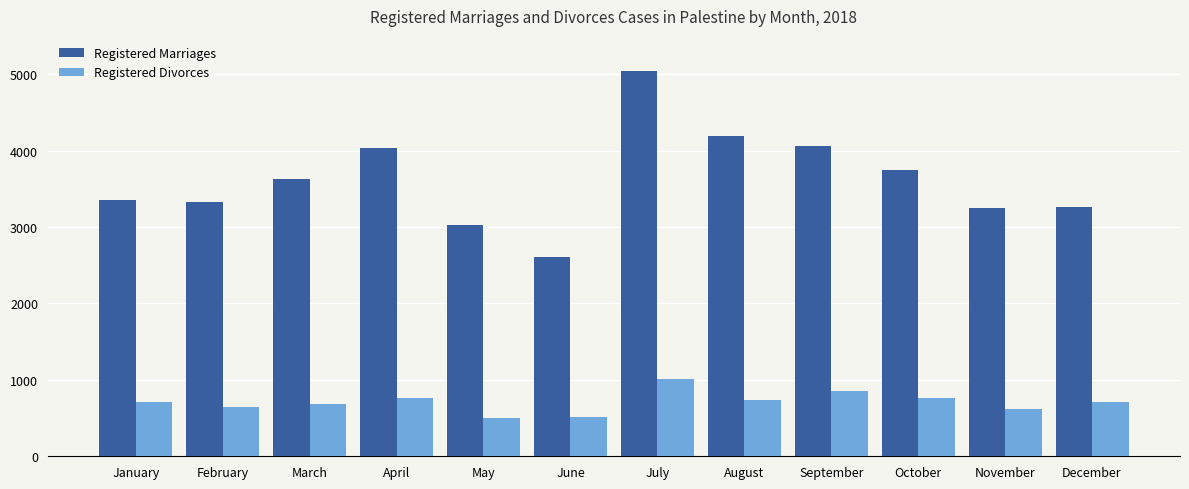

Which series has the largest range (max minus min)?

Registered Marriages